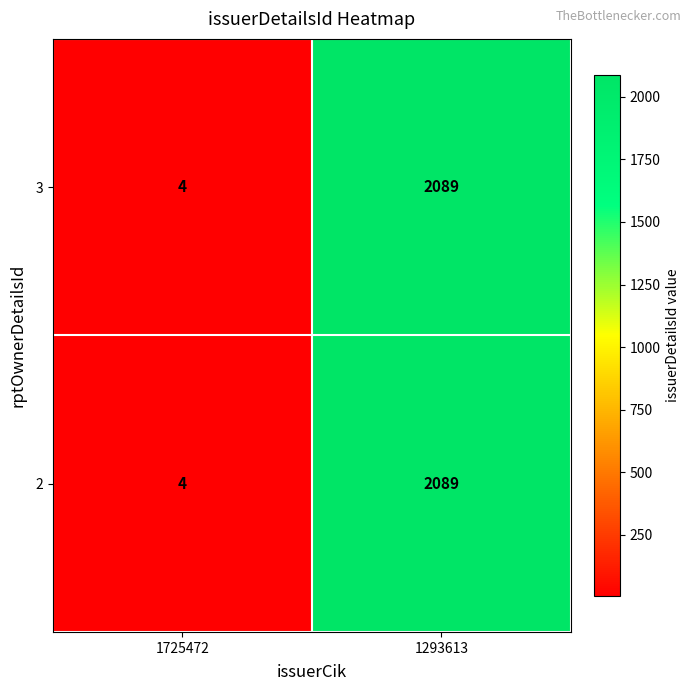

The 3 series shows 2089 at 1293613. True or false?

True